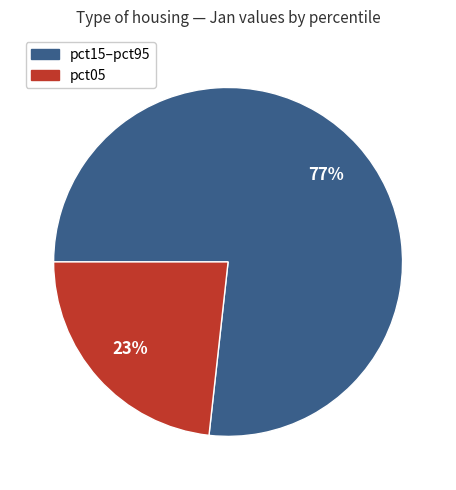

Is there any slice that represents more than half of the pie?

Yes